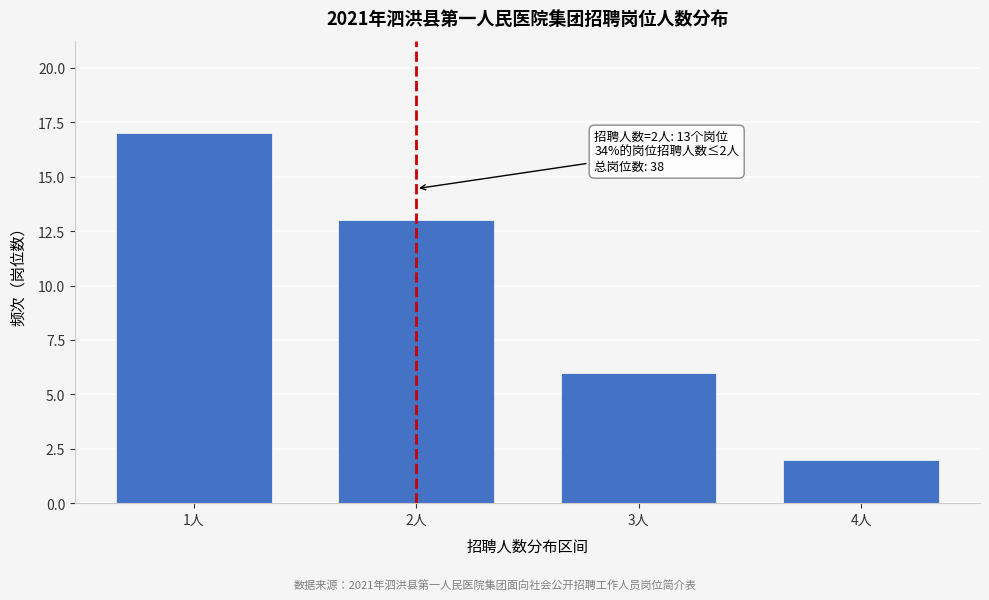

Reading left to right, transcribe all the data shown in this chart.

1人=17	2人=13	3人=6	4人=2